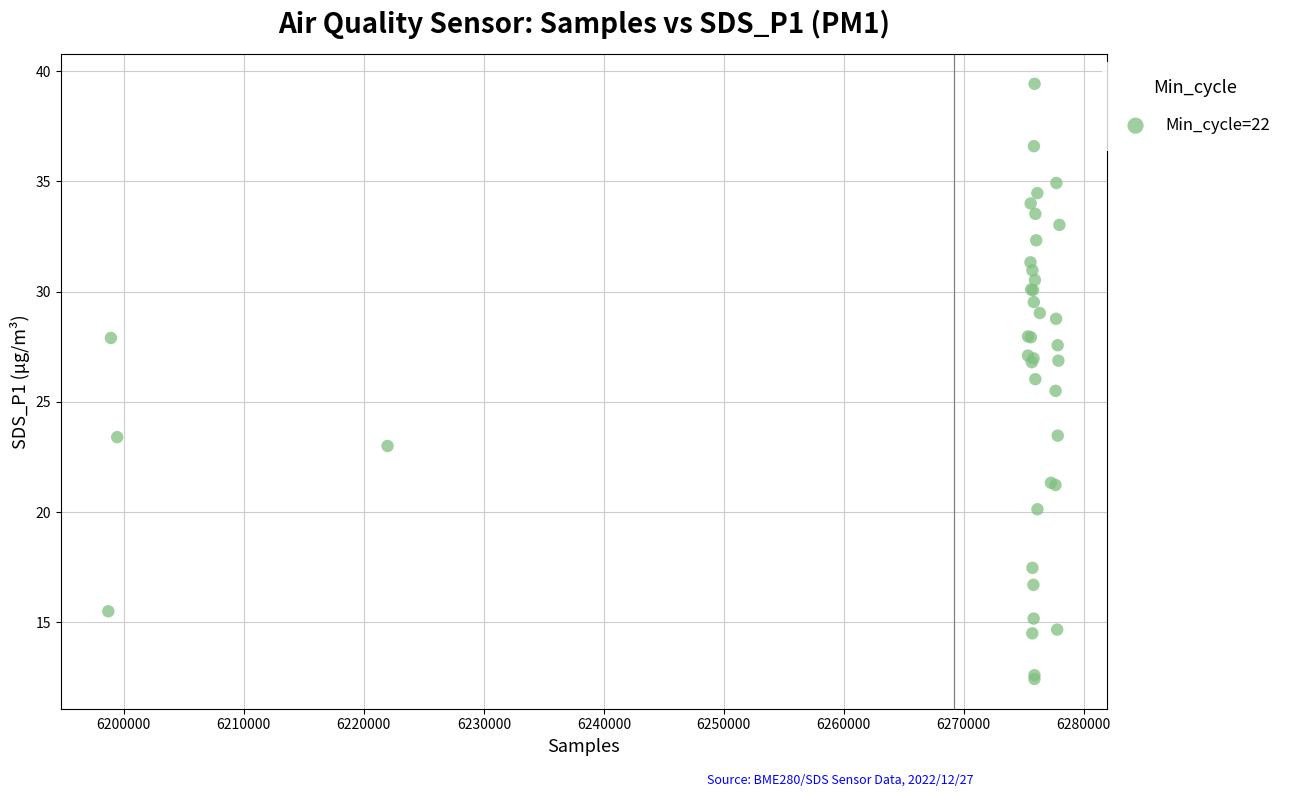

What Y value in the scatter plot is closest to 25?

25.5